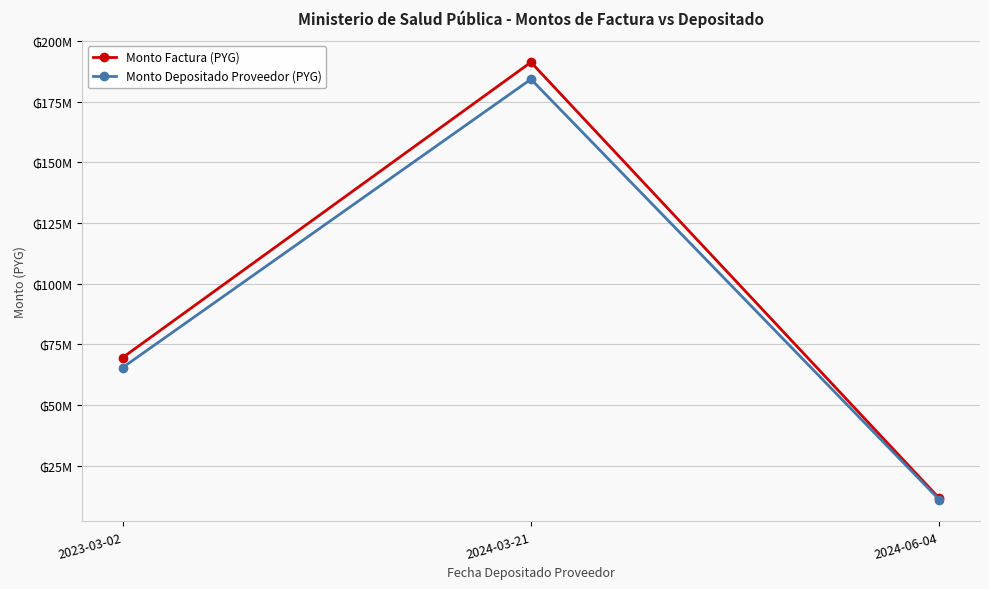

At which category is the sum across all series the highest?

2024-03-21